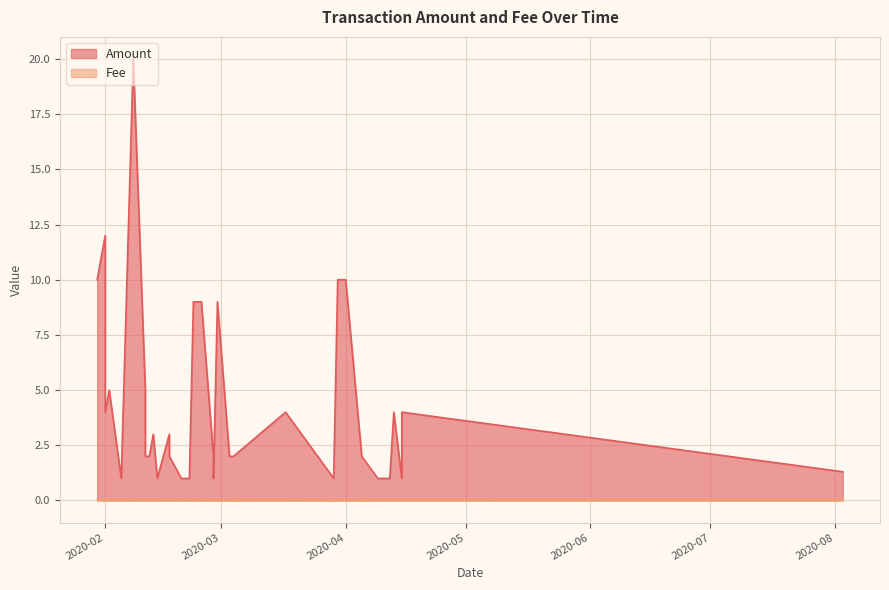

List the series in order of their overall mean, highest first.

Amount, Fee